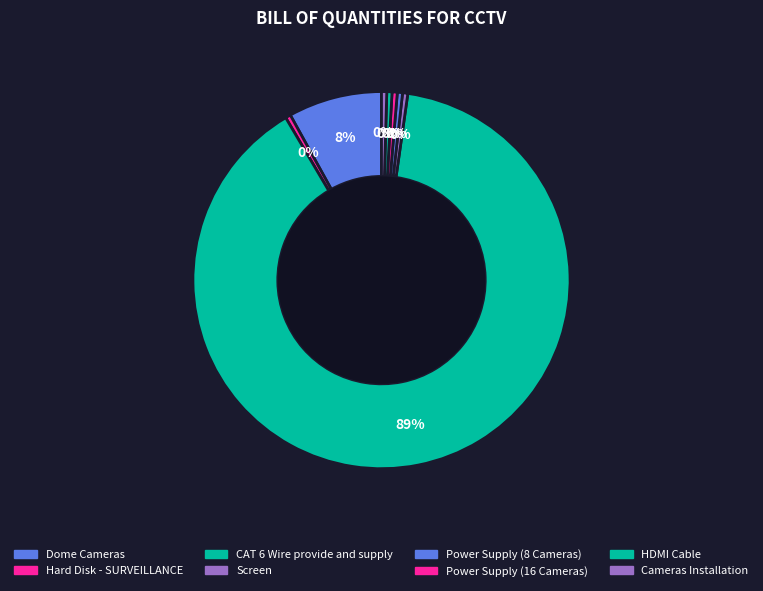

What is the total percentage of Hard Disk - SURVEILLANCE and Cameras Installation?

0.9%